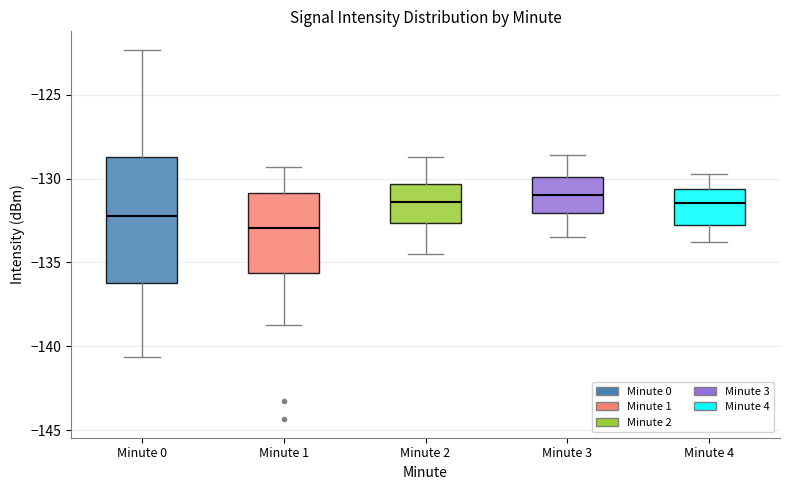

Reading left to right, transcribe this box plot: for each box, give where its median line is, the range the box spans, and where its two whiskers end, as read against the y-axis. The values are not printed on the chart, so give them approximately, as read against the axis.

Minute 0: median -132.0, box -136.5 to -128.5, whiskers -140.5 to -122.5
Minute 1: median -133.0, box -135.5 to -131.0, whiskers -138.5 to -129.5
Minute 2: median -131.5, box -132.5 to -130.5, whiskers -134.5 to -128.5
Minute 3: median -131.0, box -132.0 to -130.0, whiskers -133.5 to -128.5
Minute 4: median -131.5, box -133.0 to -130.5, whiskers -134.0 to -129.5